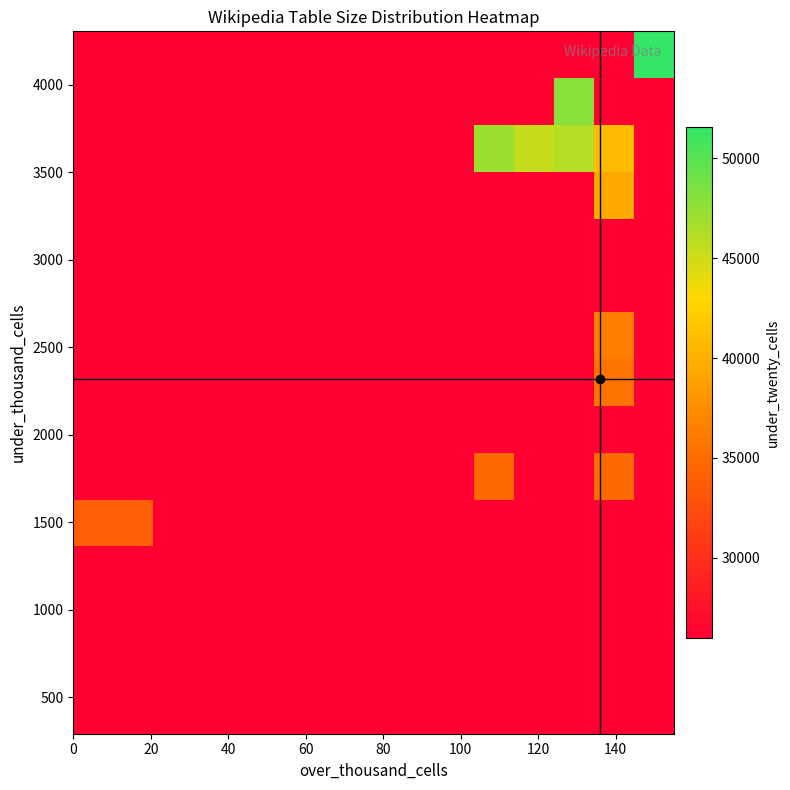

What is the smallest value displayed?

25991.3